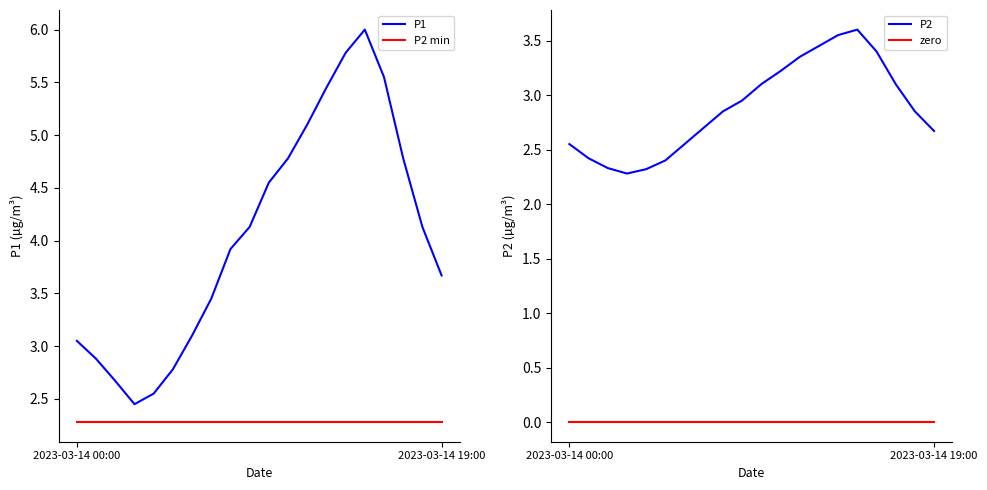

True or false: P2 min and P1 intersect in this chart.

False